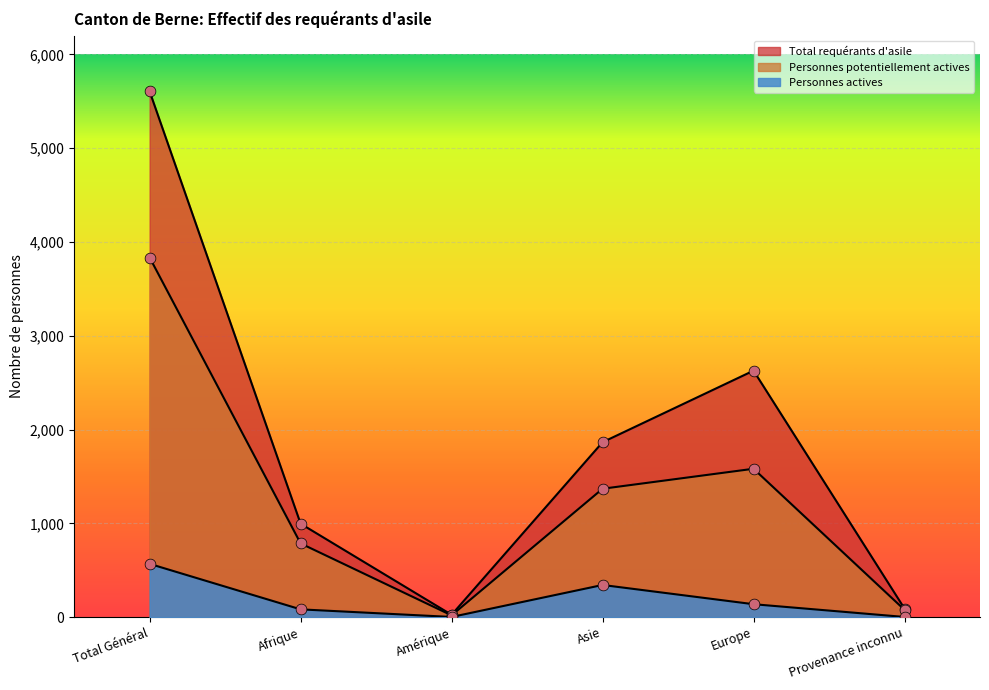

What is the total value across all series at Total Général?

10007